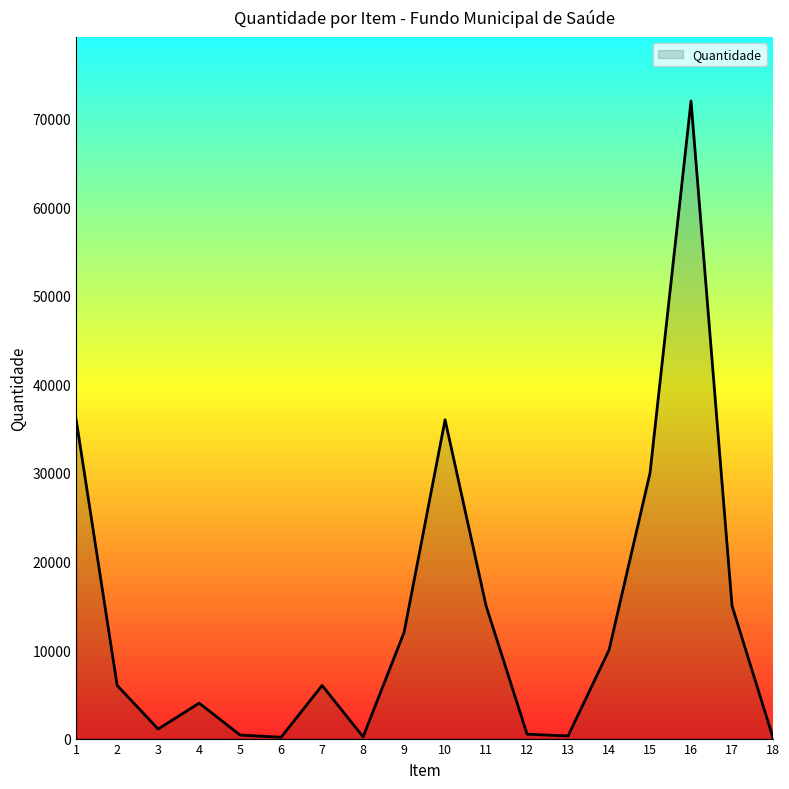

Approximately how many times larger is the value at 5 compared to 2?

0.1